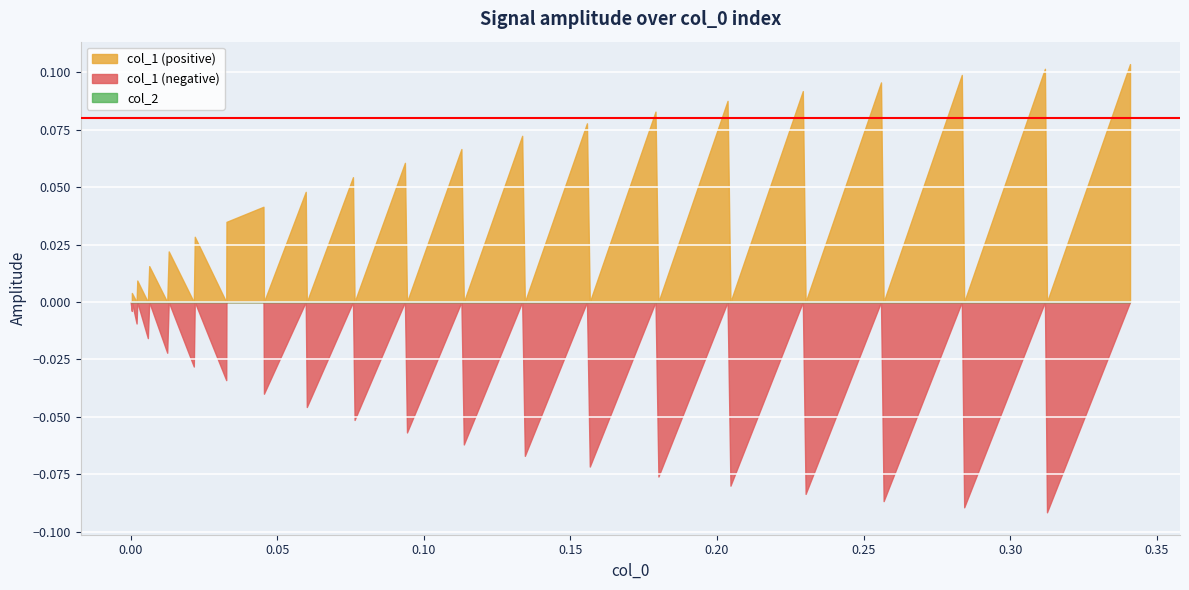

The value of col_1 at 27 is 0.1. True or false?

True